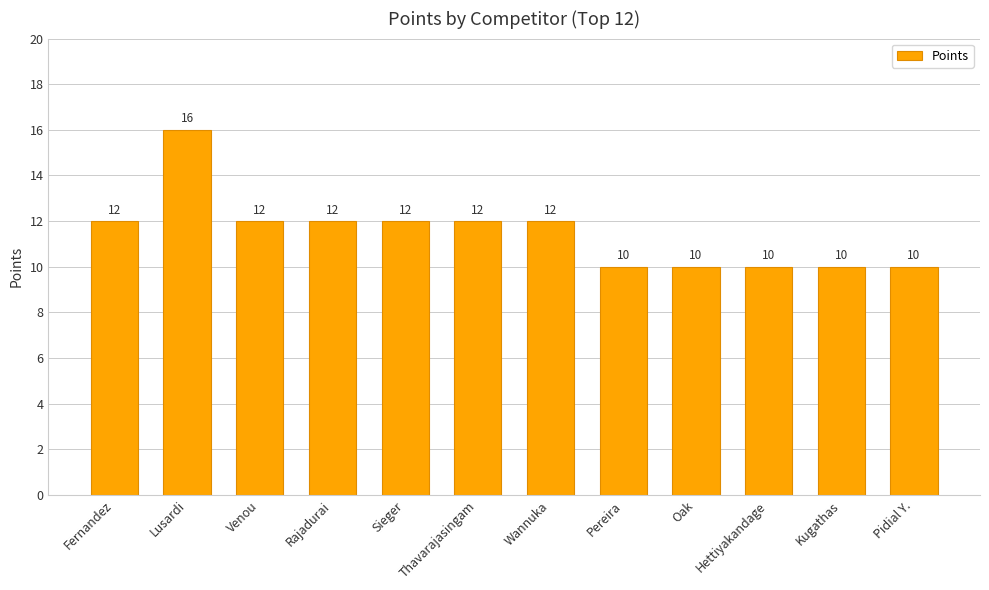

What is the maximum value shown in the chart?

16